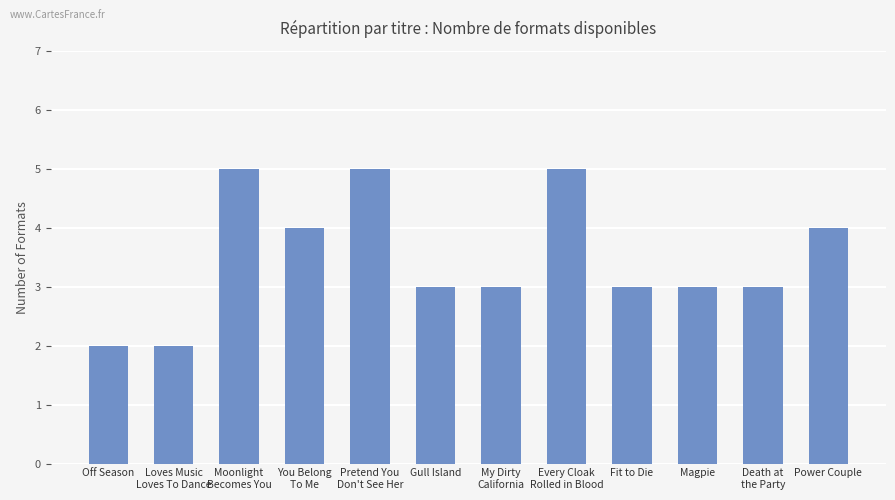

Read the value at Magpie.

3